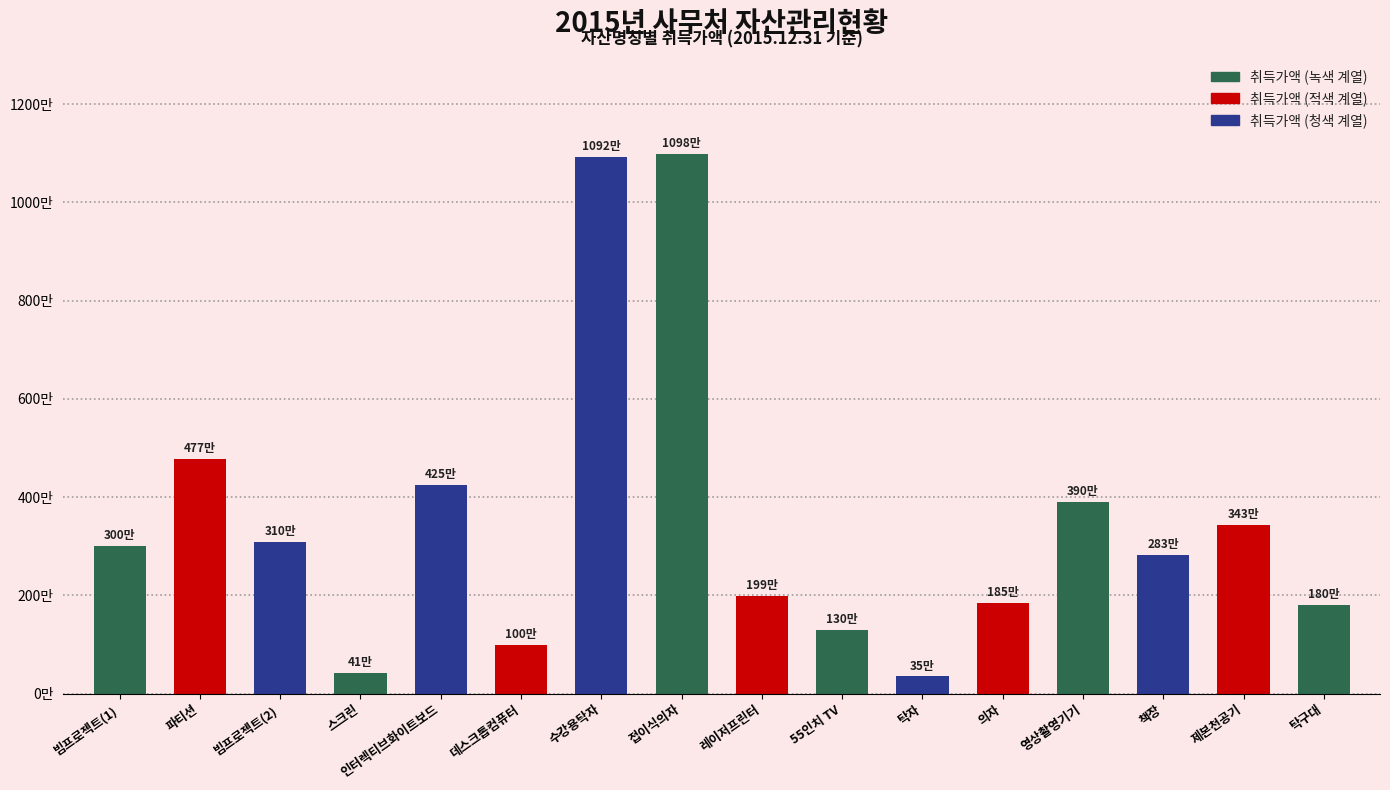

True or false: the data shows 392145 at 데스크톱컴퓨터.

False